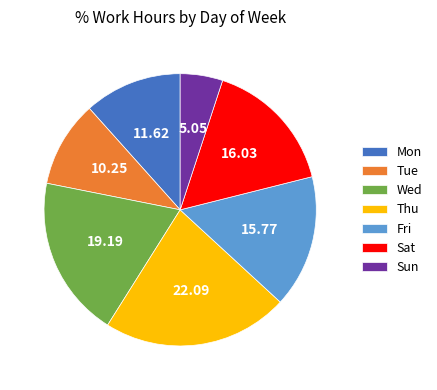

What is the smallest slice in the pie chart?

Sun